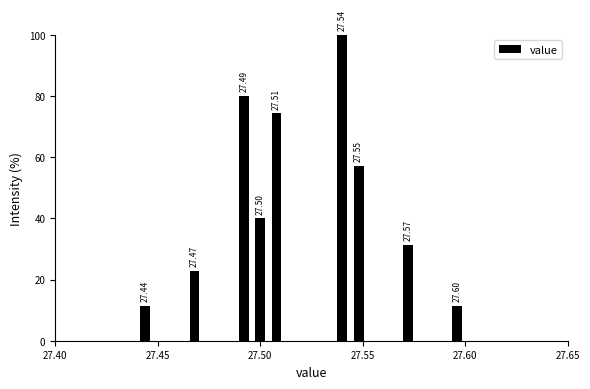

Around what value on the x-axis is the tallest bar? Give the approximate position of its centre, as read against the axis.

27.540